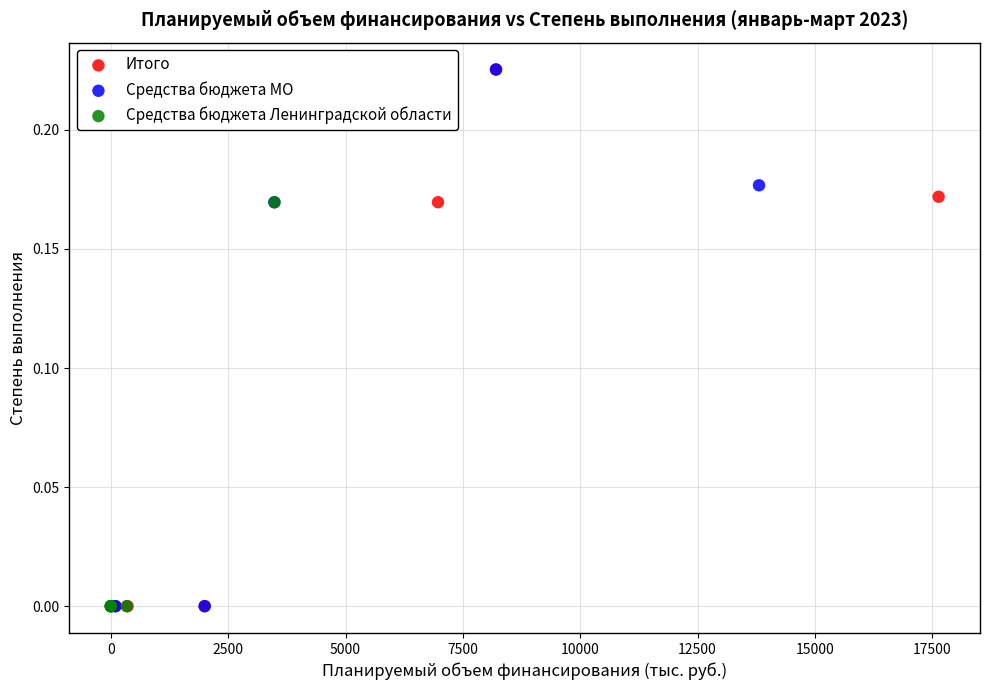

What are all the series names shown in the legend?

Итого, Средства бюджета МО, Средства бюджета Ленинградской области